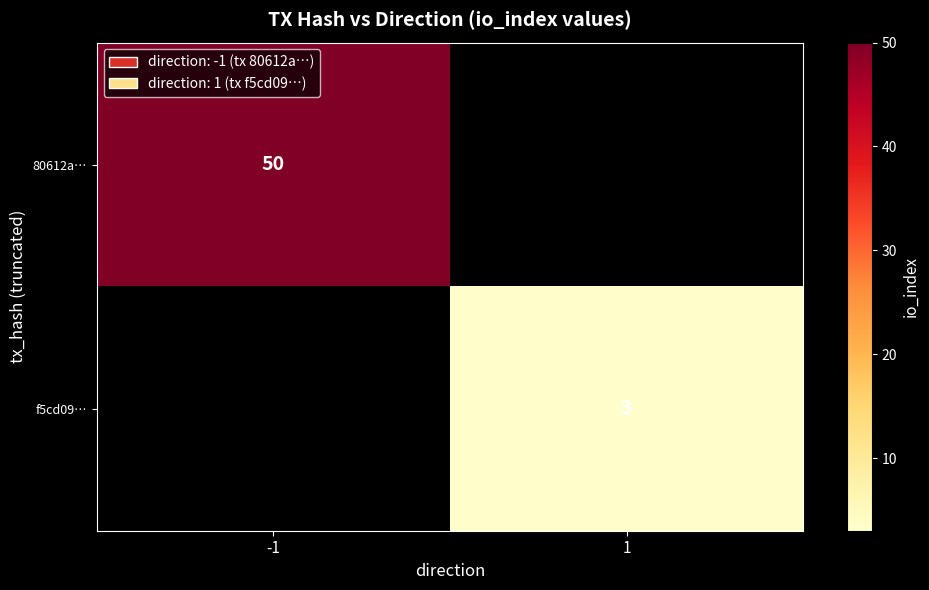

How many data points does each series have?

2